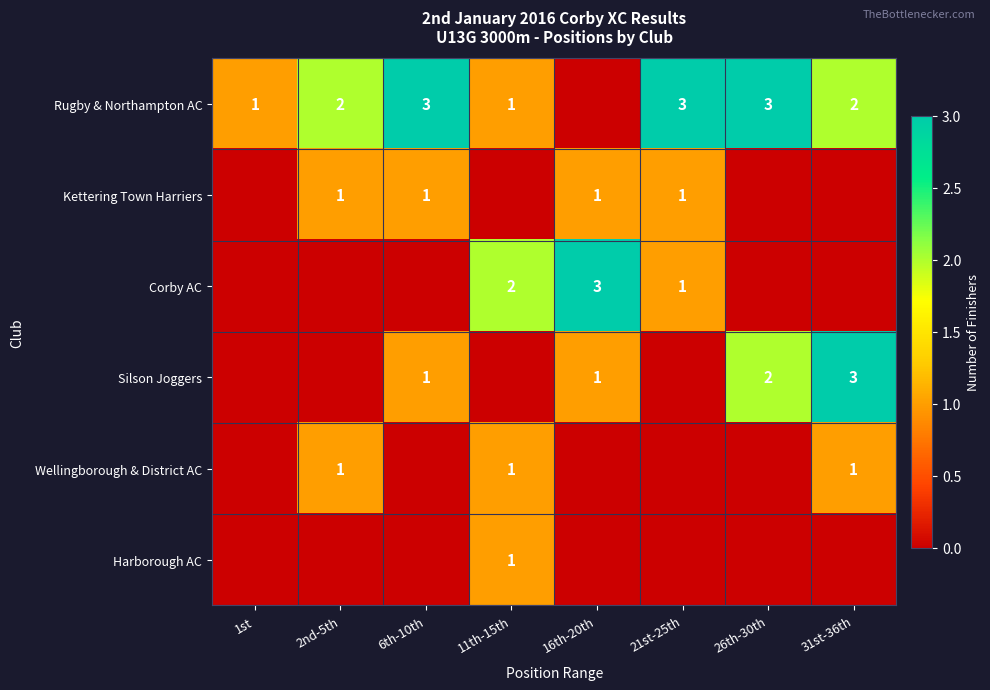

Is it true that Silson Joggers equals 1 at 16th-20th?

True